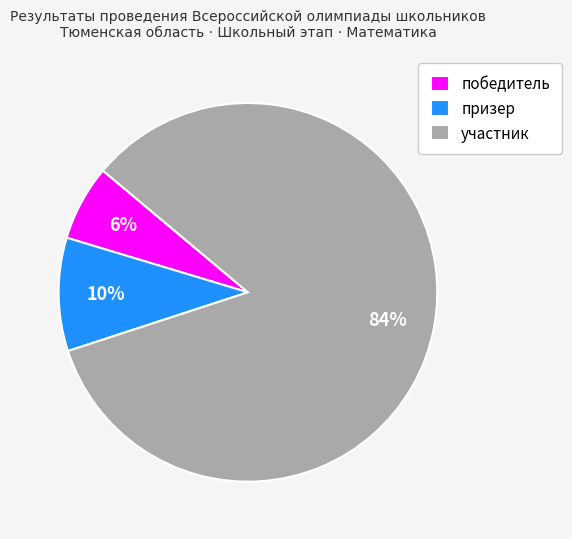

Between победитель and участник, which is larger?

участник